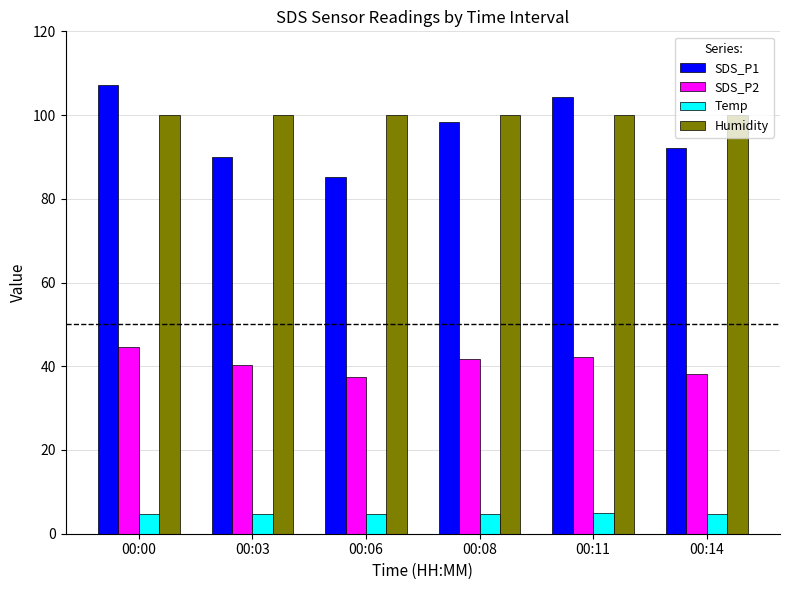

How many bars are there in each group?

4